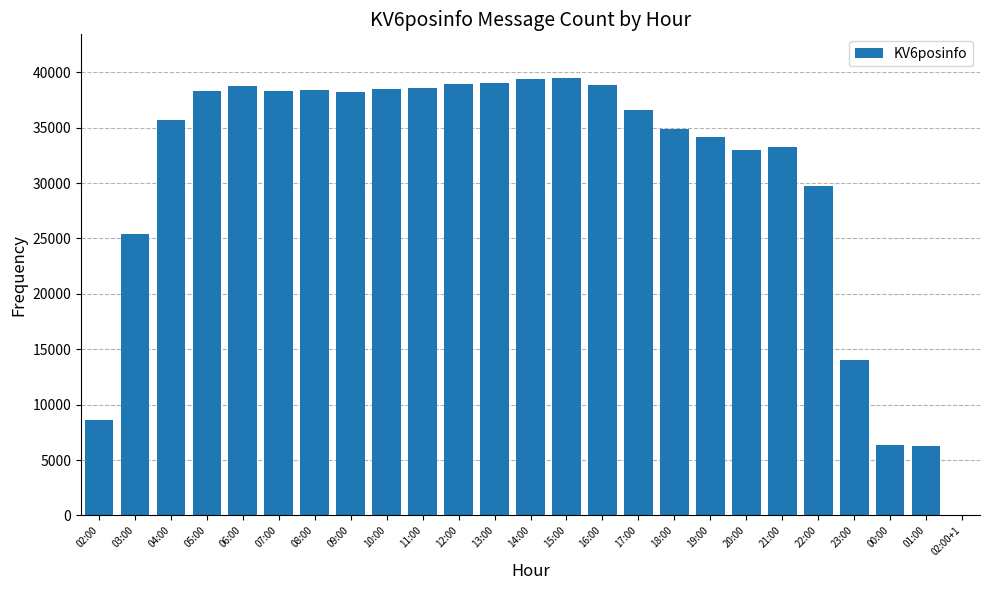

Which has a higher value, 13:00 or 20:00?

13:00